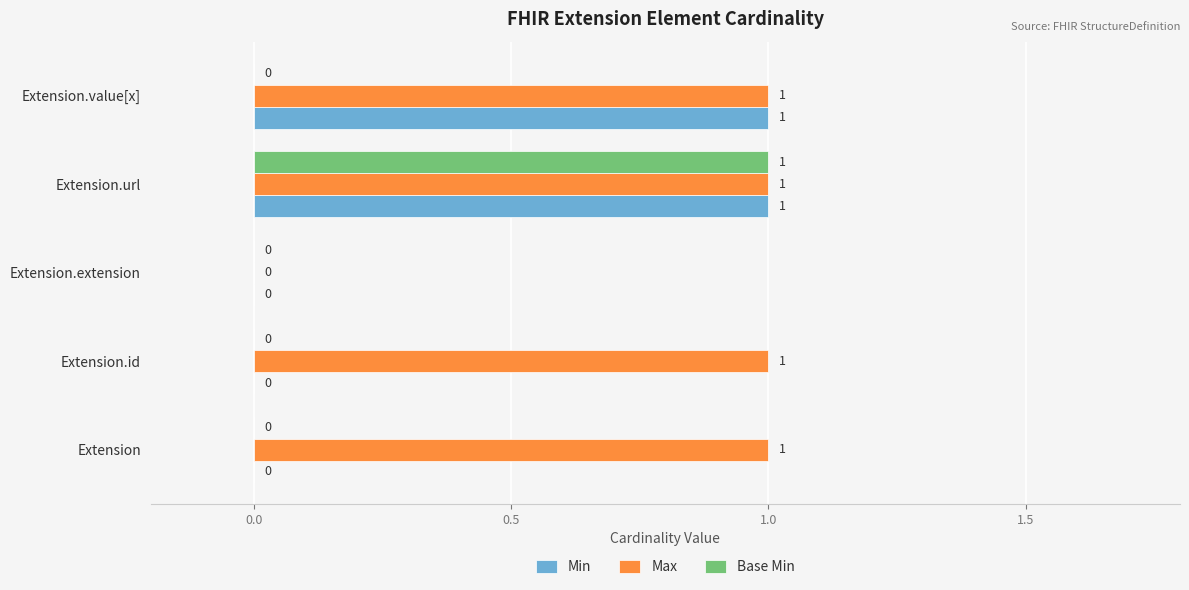

What is the total value across all series at Extension.url?

3